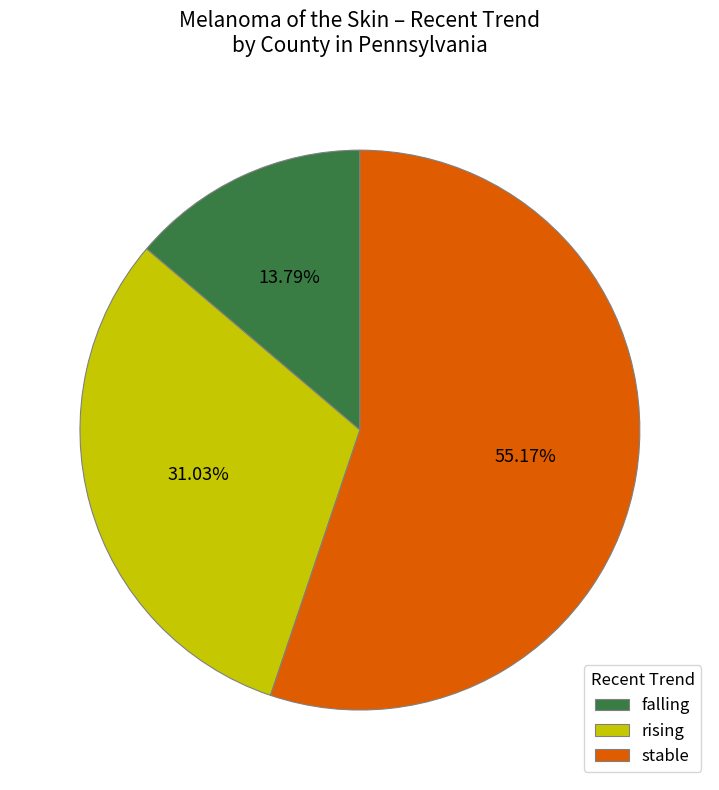

Is there a majority slice in this chart?

Yes